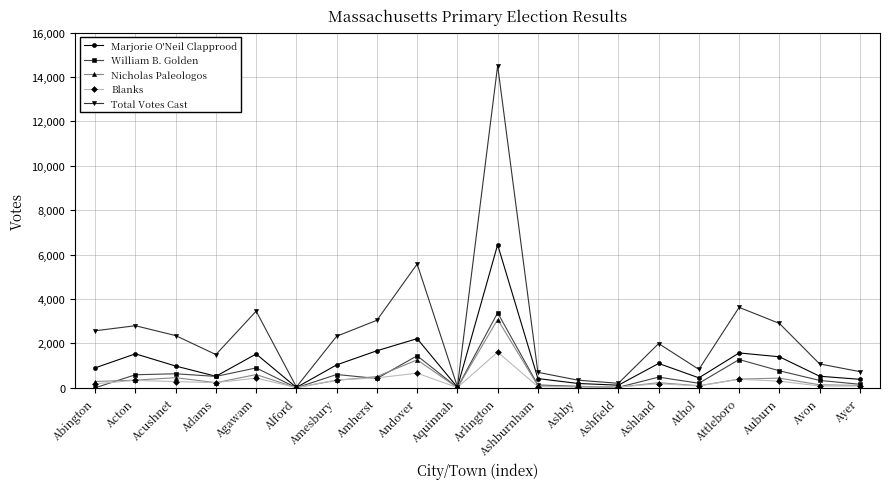

Which series has the largest range (max minus min)?

Total Votes Cast